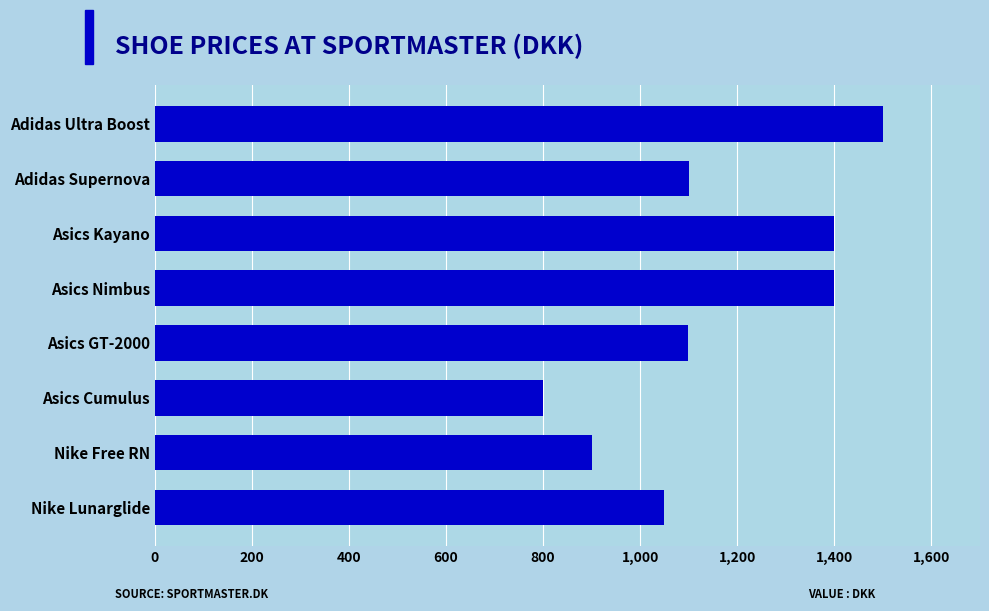

Between Adidas Supernova and Asics Nimbus, which is larger?

Asics Nimbus